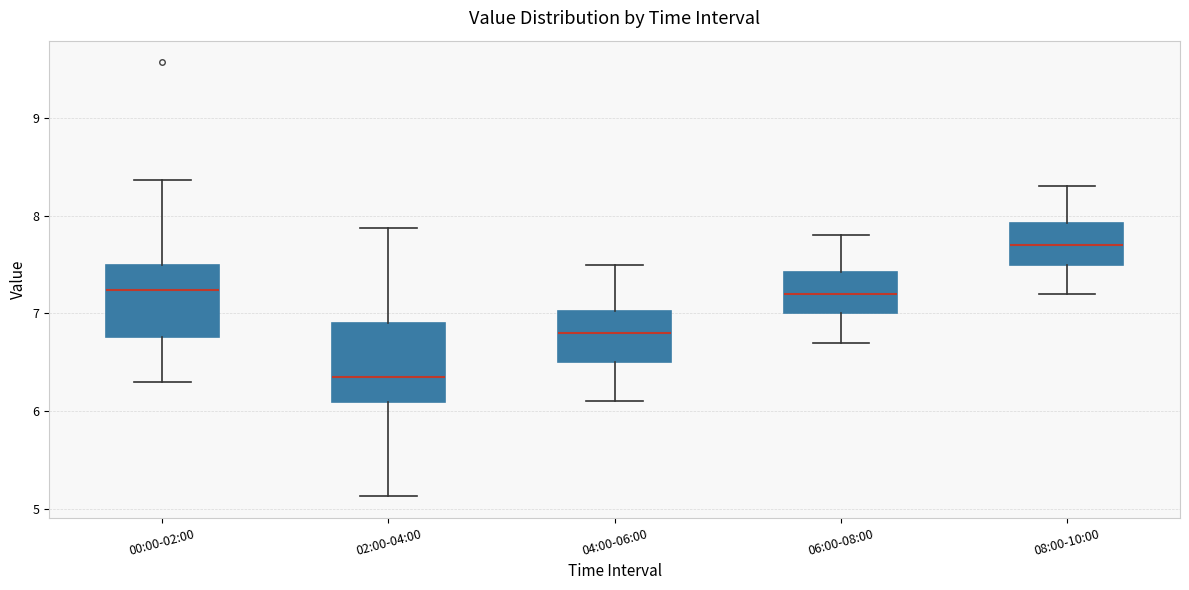

Reading left to right, read every box against the y-axis: the position of its median line, the range the box covers, and the ends of its whiskers. The values are not printed on the chart, so give them approximately, as read against the axis.

00:00-02:00: median 7.2, box 6.8 to 7.5, whiskers 6.3 to 8.4
02:00-04:00: median 6.4, box 6.1 to 6.9, whiskers 5.1 to 7.9
04:00-06:00: median 6.8, box 6.5 to 7.0, whiskers 6.1 to 7.5
06:00-08:00: median 7.2, box 7.0 to 7.4, whiskers 6.7 to 7.8
08:00-10:00: median 7.7, box 7.5 to 7.9, whiskers 7.2 to 8.3